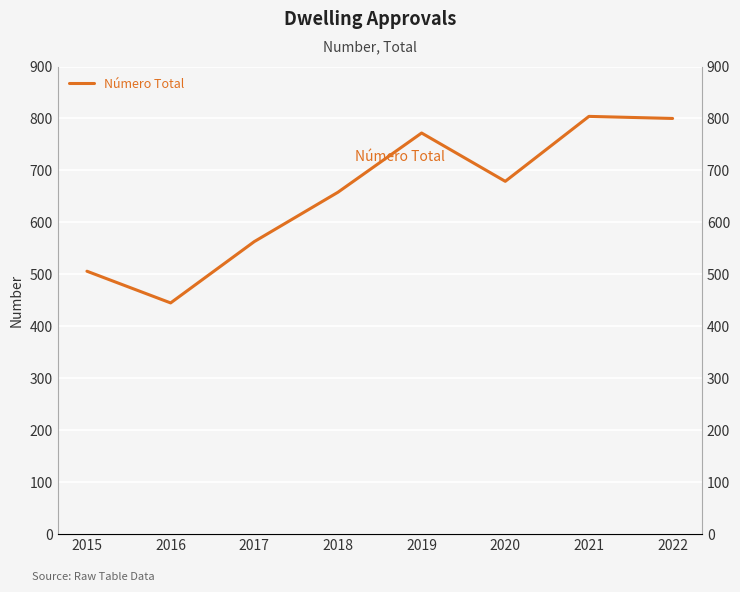

Rank the categories by value from highest to lowest.

2021, 2022, 2019, 2020, 2018, 2017, 2015, 2016